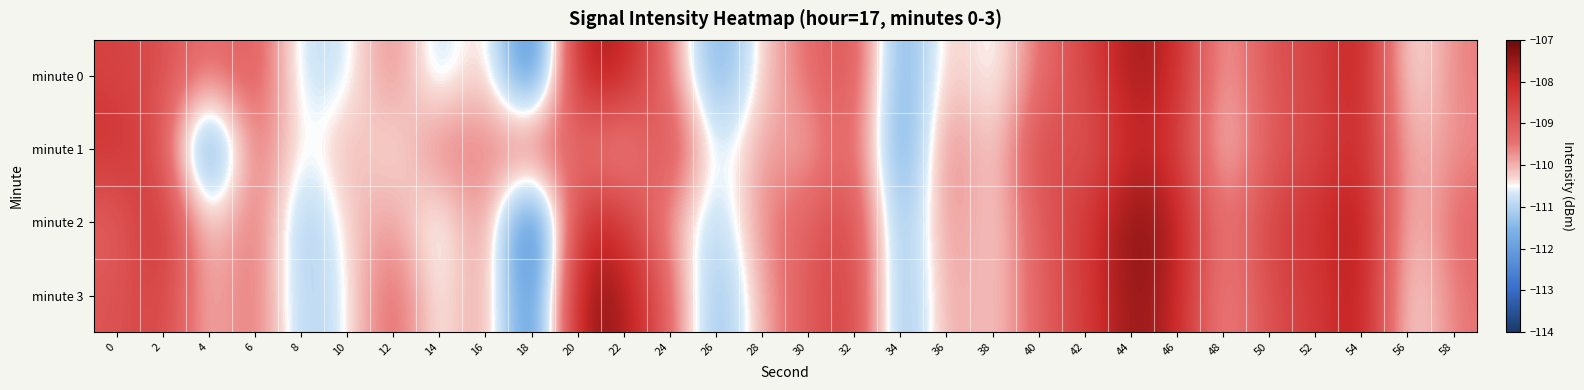

At 34, list the series in order from smallest to largest.

minute 1, minute 0, minute 2, minute 3